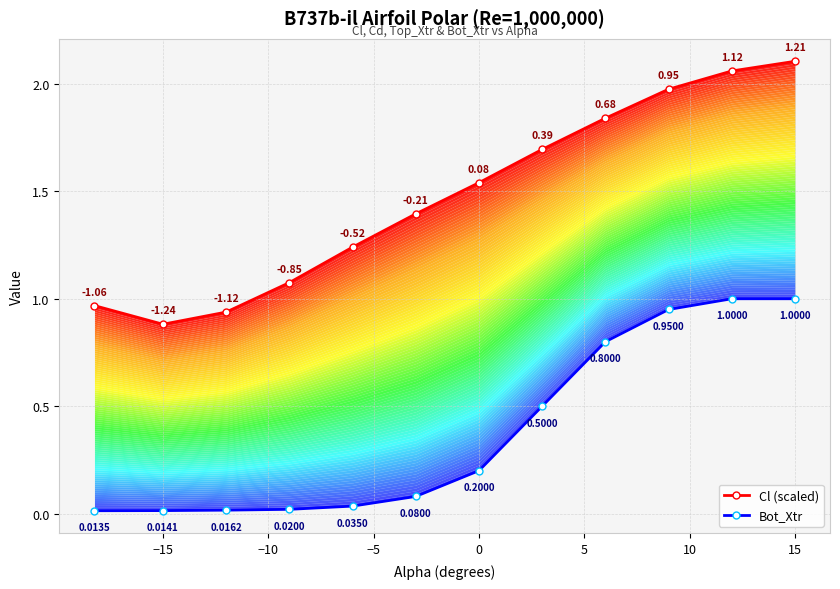

True or false: Cl (scaled) and Bot_Xtr cross at least once.

False